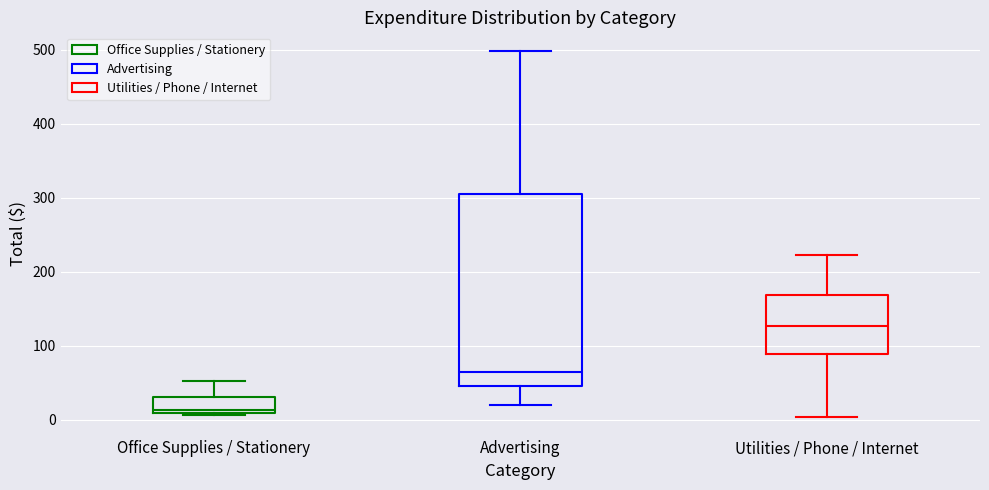

Reading left to right, read every box against the y-axis: the position of its median line, the range the box covers, and the ends of its whiskers. The values are not printed on the chart, so give them approximately, as read against the axis.

Office Supplies / Stationery: median 10 (just above the box's lower edge), box 10 to 30, whiskers 10 to 50
Advertising: median 70, box 50 to 310, whiskers 20 to 500
Utilities / Phone / Internet: median 130, box 90 to 170, whiskers 0 to 220